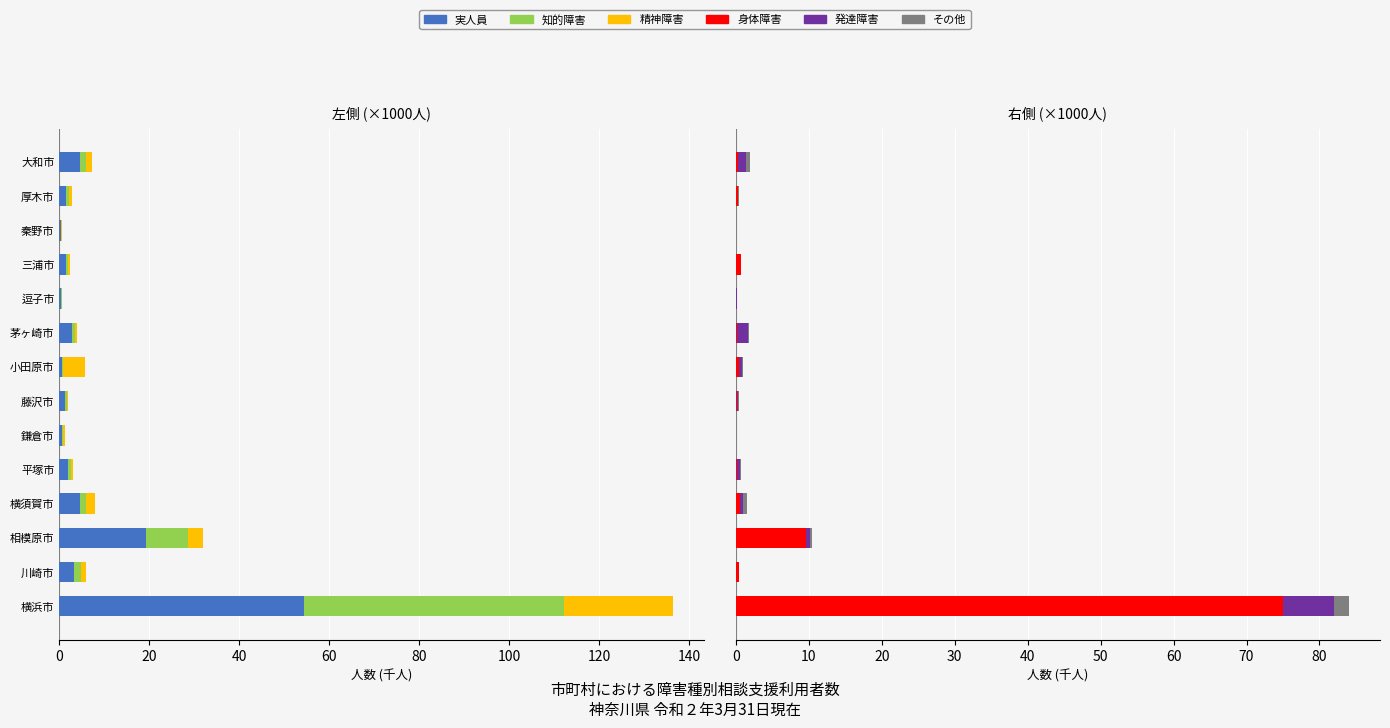

Are the bars grouped side by side (vs. stacked)?

Yes